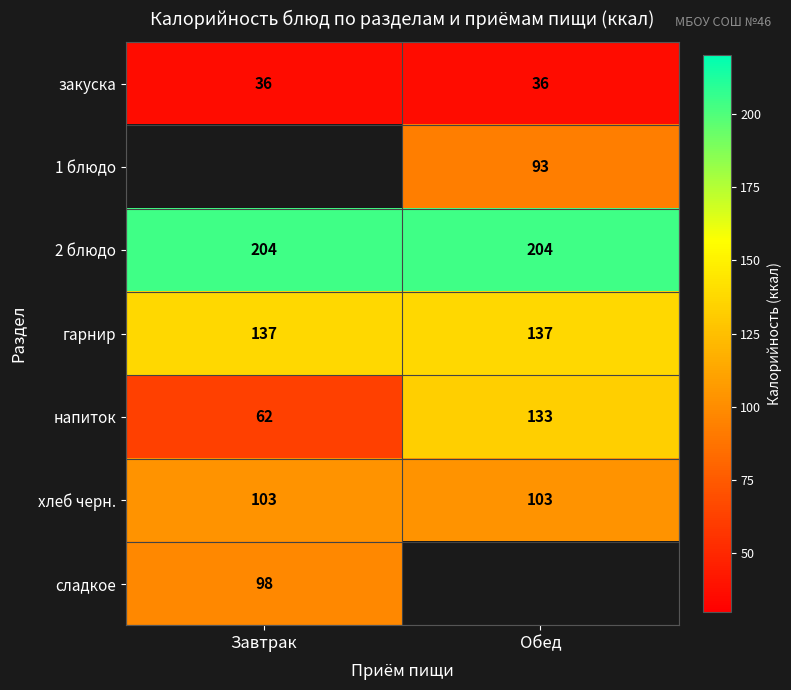

What is the minimum value for напиток?

62